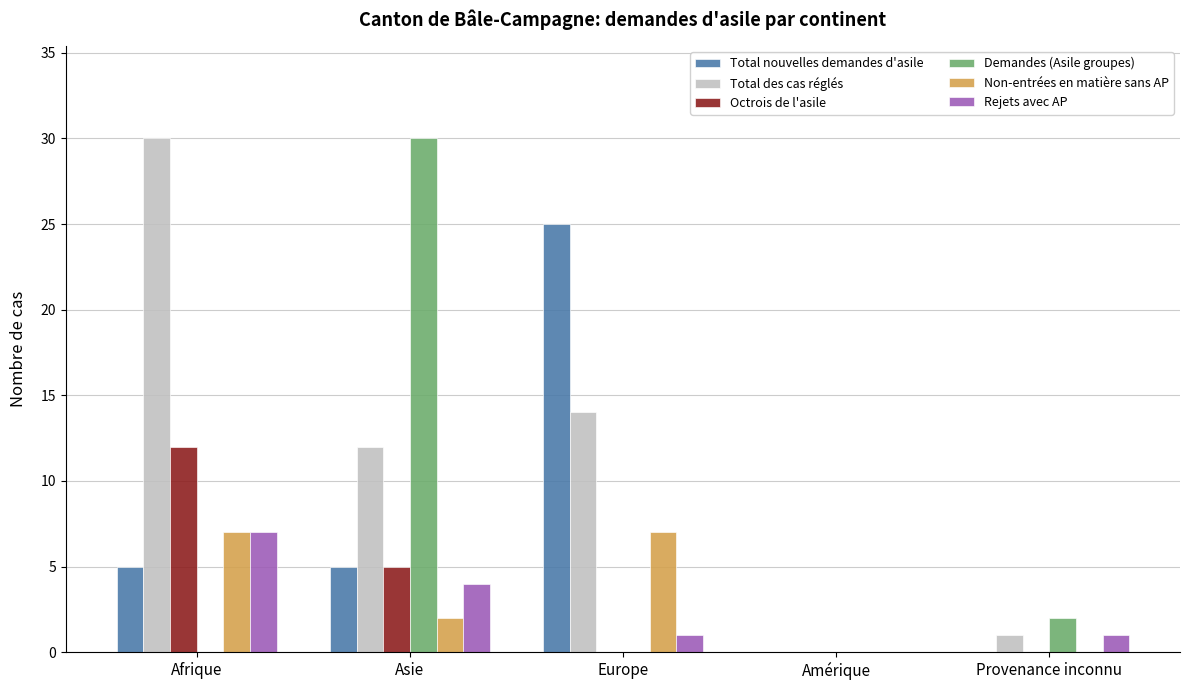

What is the greatest value displayed?

30